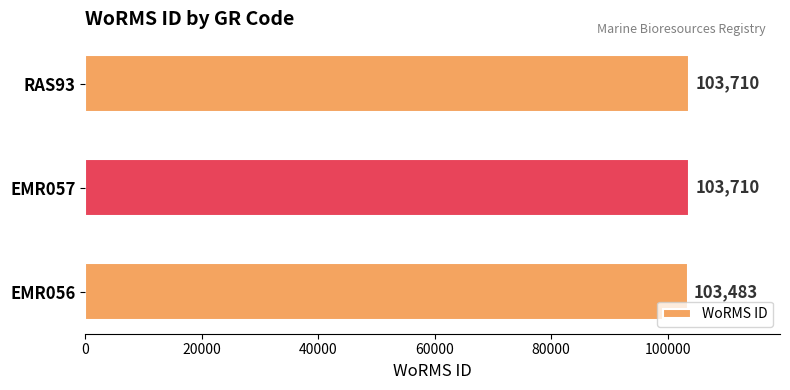

Reading bottom to top, what are all the values shown in this chart?

EMR056=103483	EMR057=103710	RAS93=103710